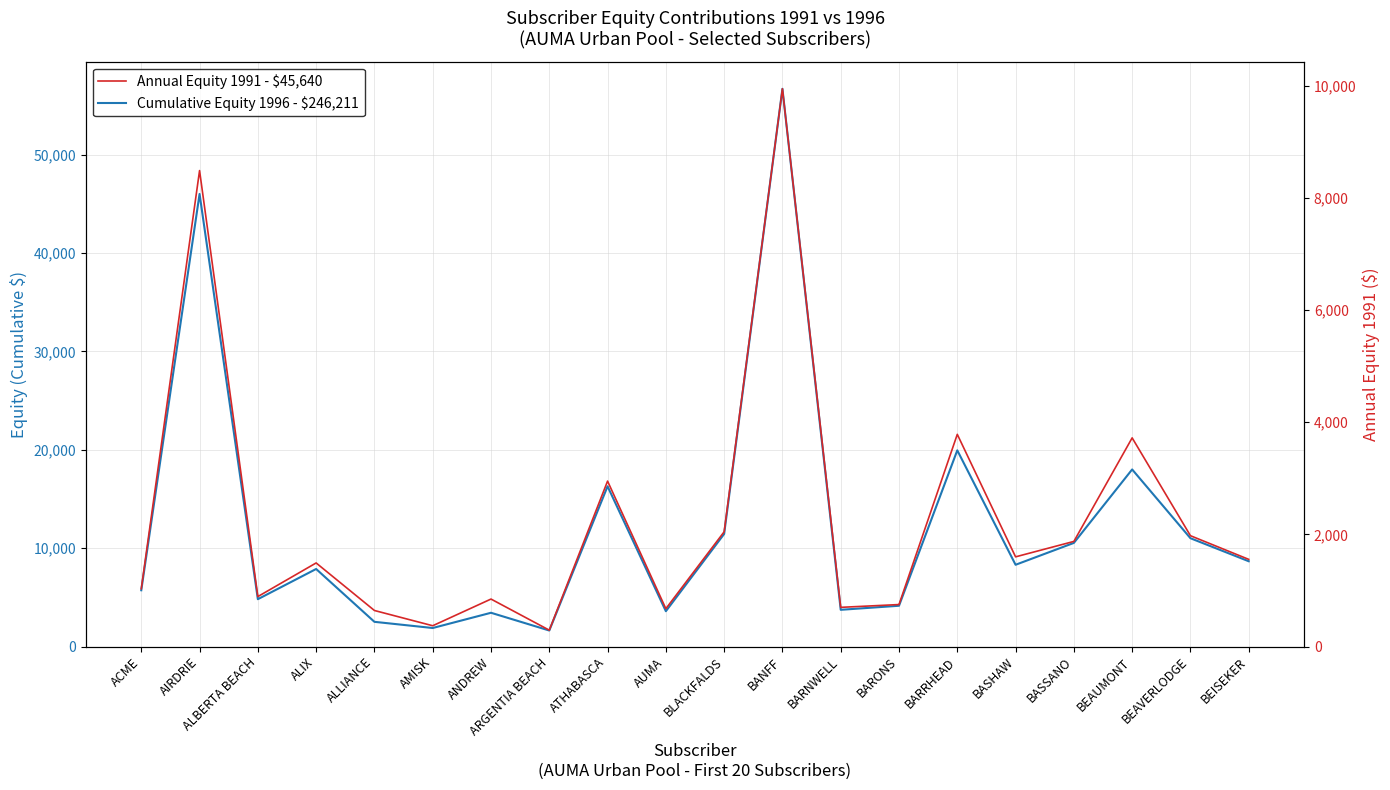

True or false: Cumulative Equity 1996 - $246,211 and Annual Equity 1991 - $45,640 cross at least once.

False